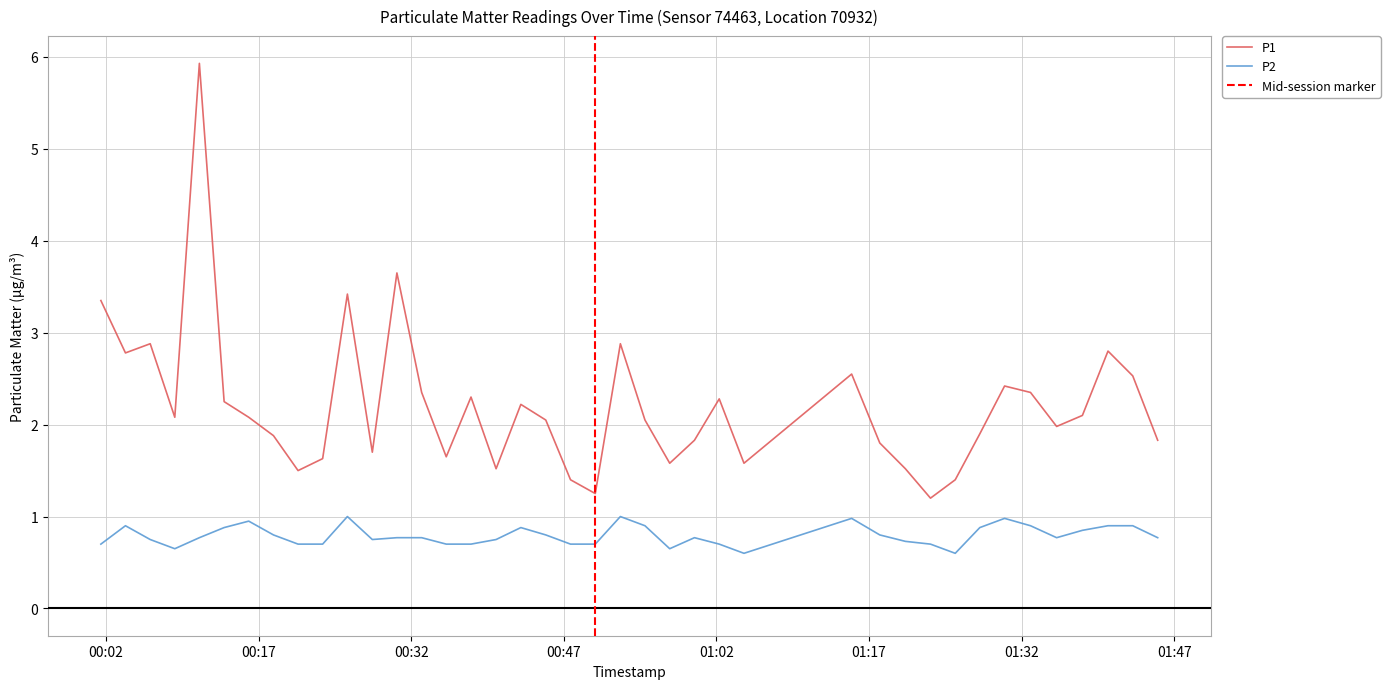

At which category does P2 reach its first local peak?

2023-07-29T00:03:55